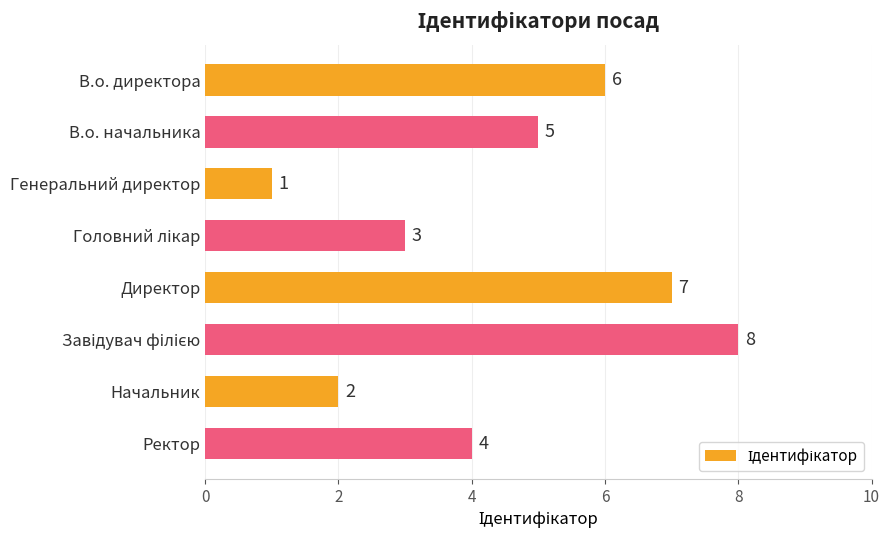

The value at В.о. директора is 4. True or false?

False